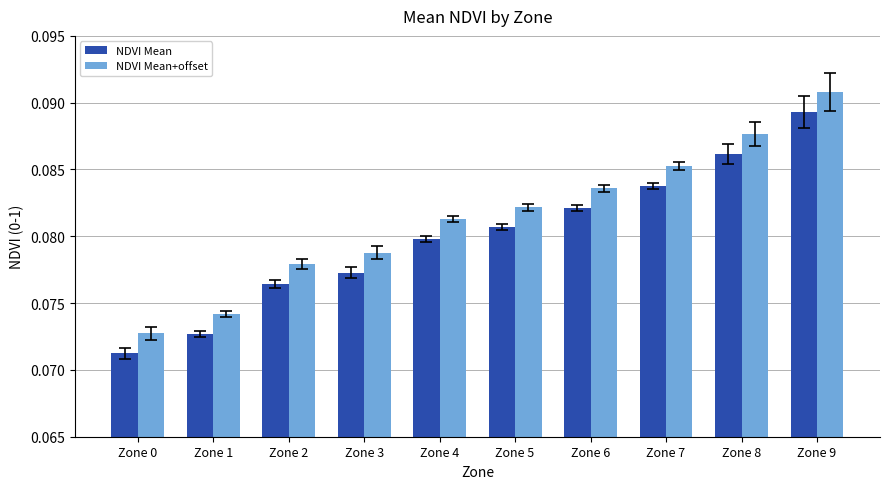

How many groups of bars are there?

10